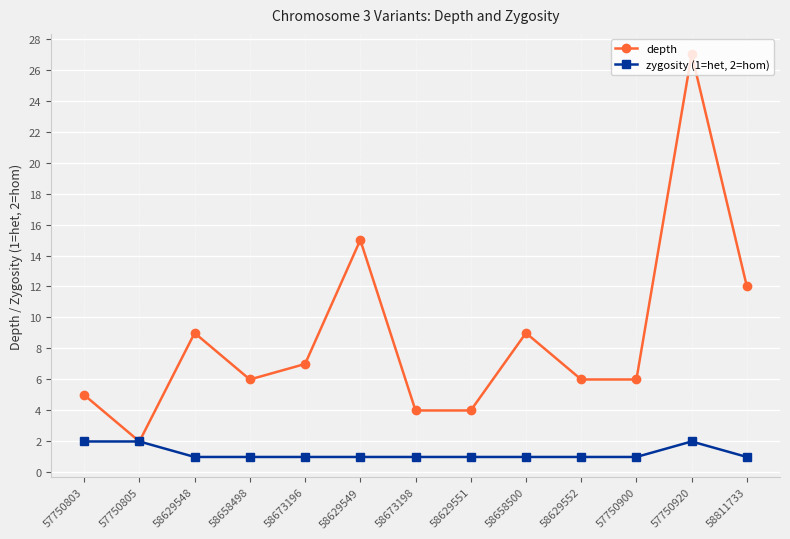

True or false: depth has more than 2 points higher than both neighbors.

True